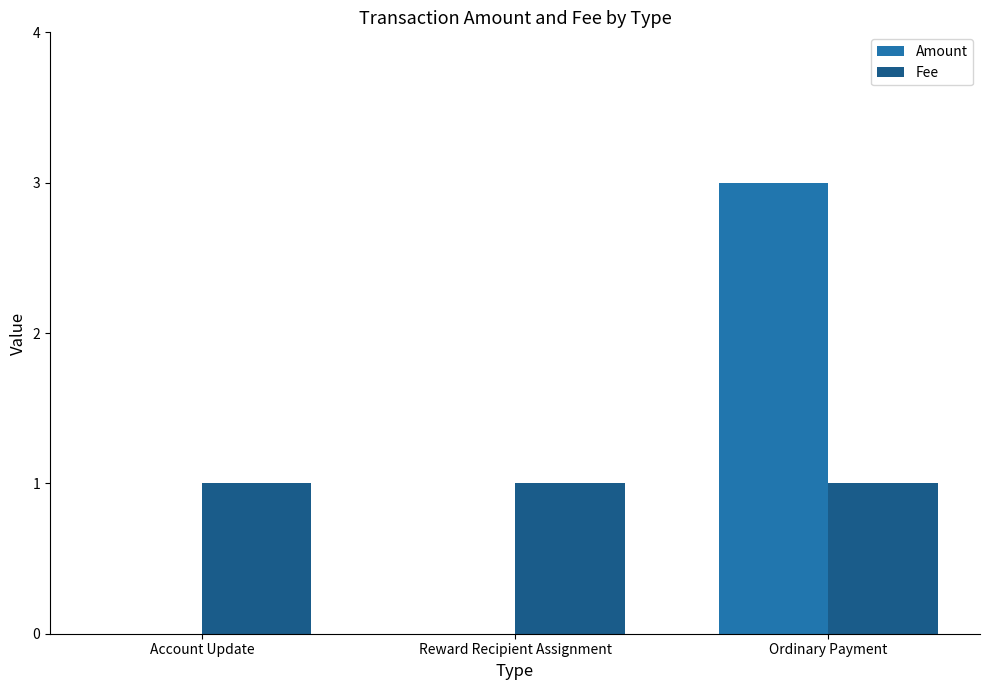

What is the sum of all Amount values?

3